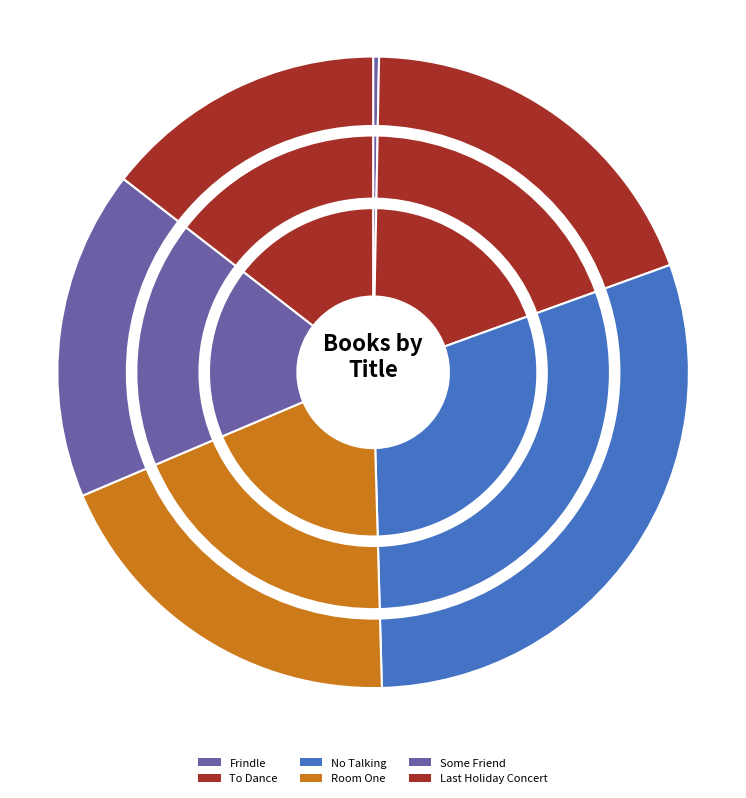

Which slice is the smallest?

Frindle